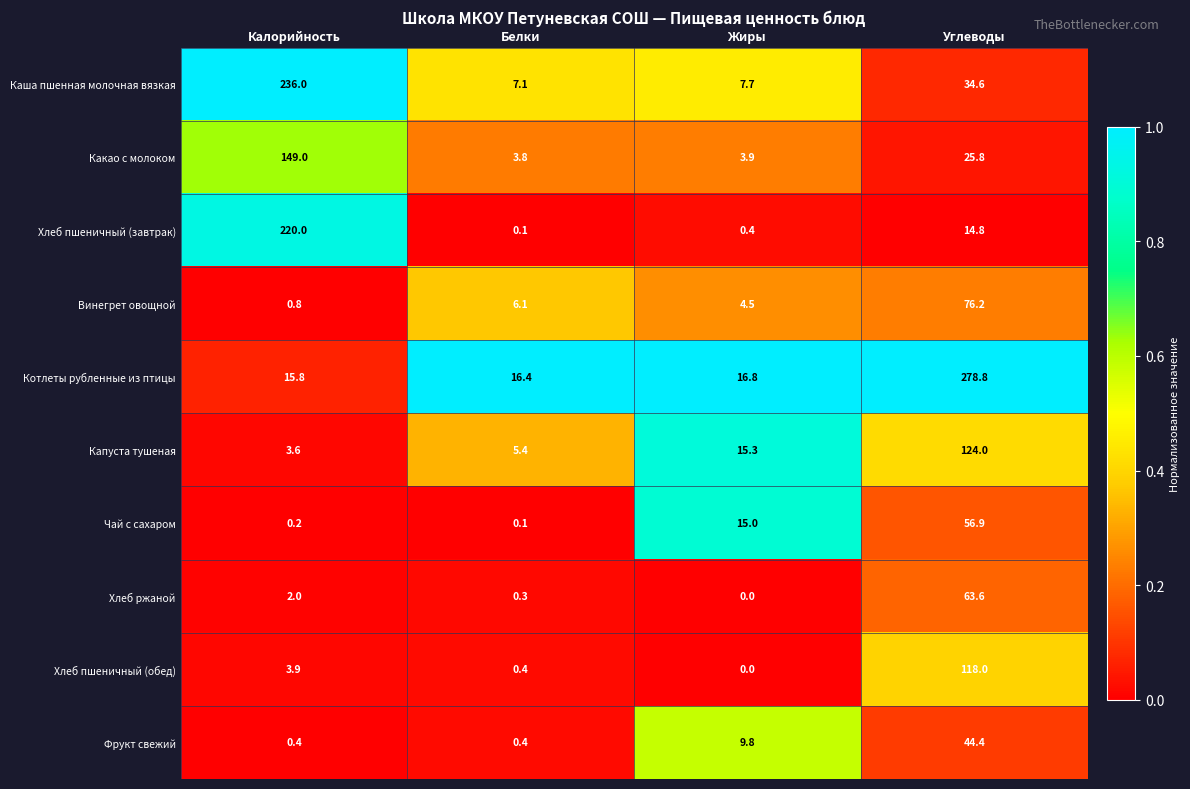

What is the sum of all Хлеб ржаной values?

65.9